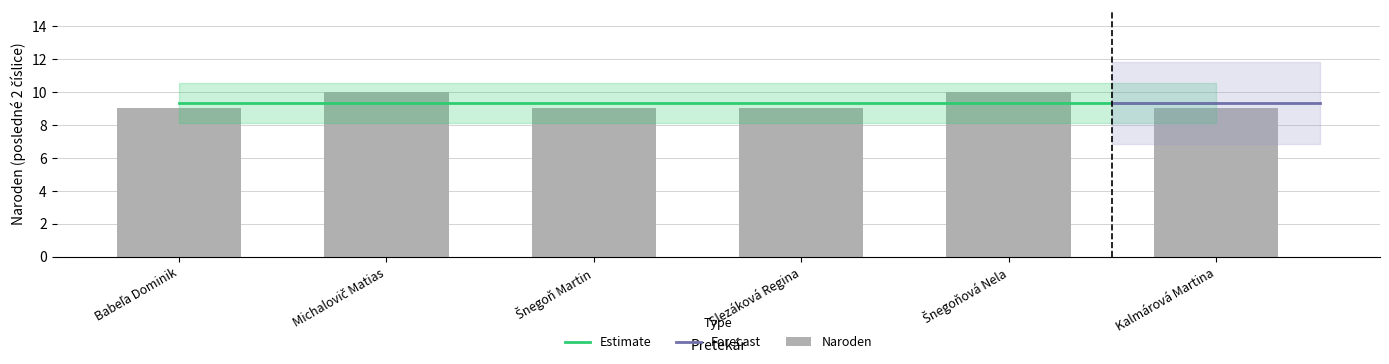

What value does the data have at Šnegoň Martin?

9